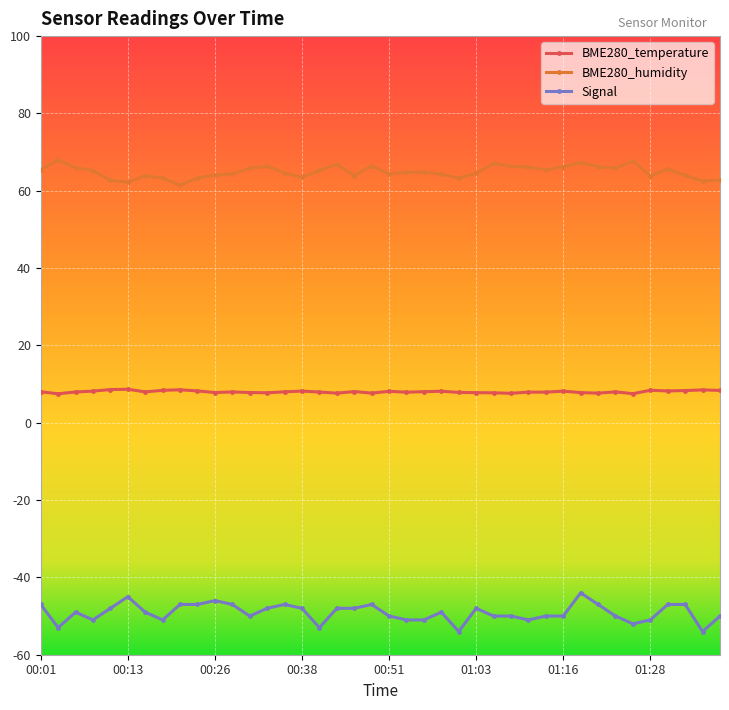

List the series in order of their overall mean, lowest first.

Signal, BME280_temperature, BME280_humidity